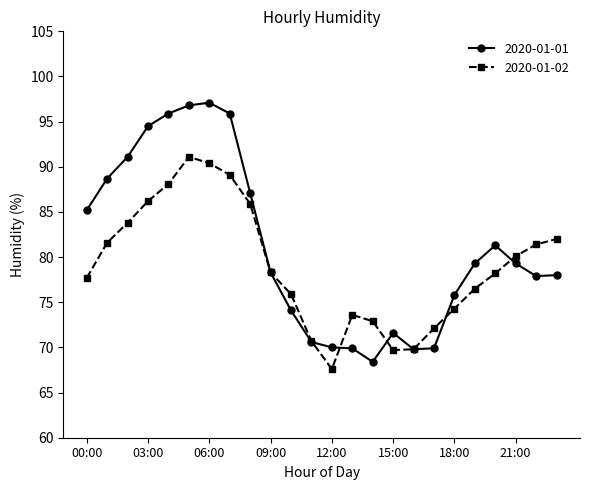

Count the number of categories in the chart.

24